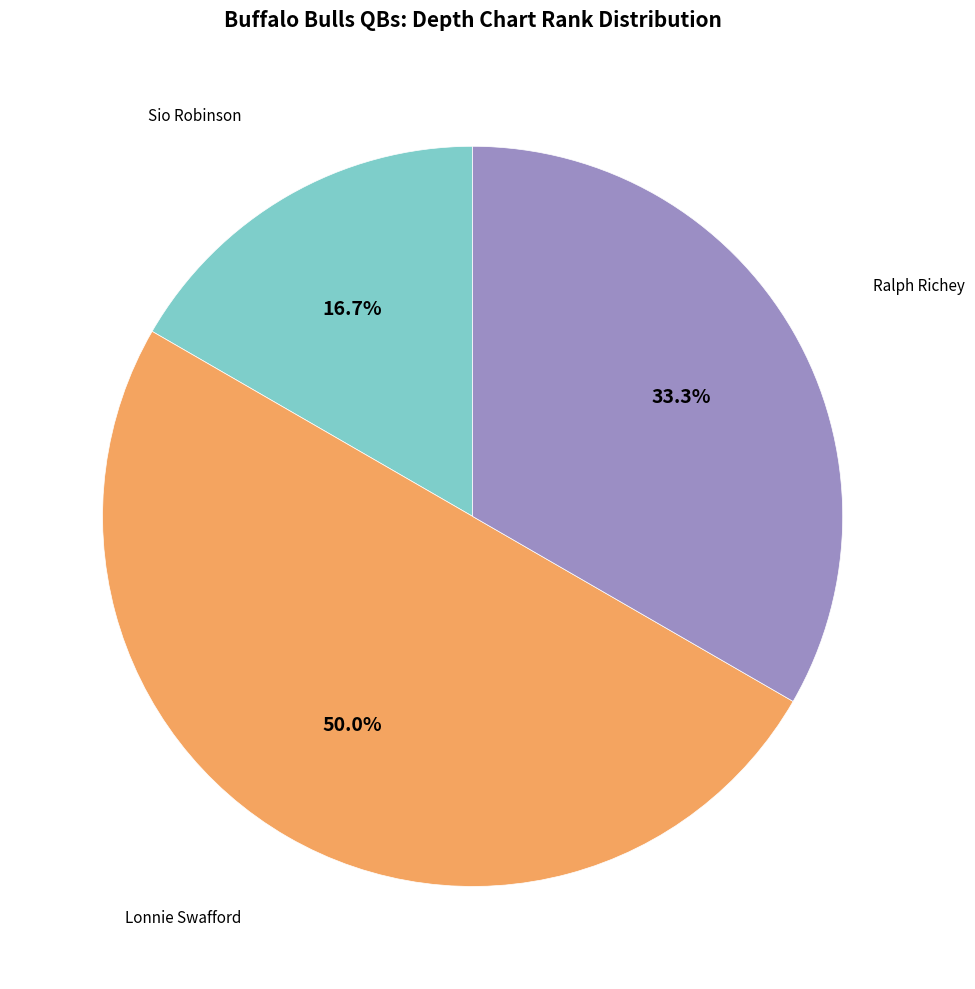

Count the number of slices in the pie.

3